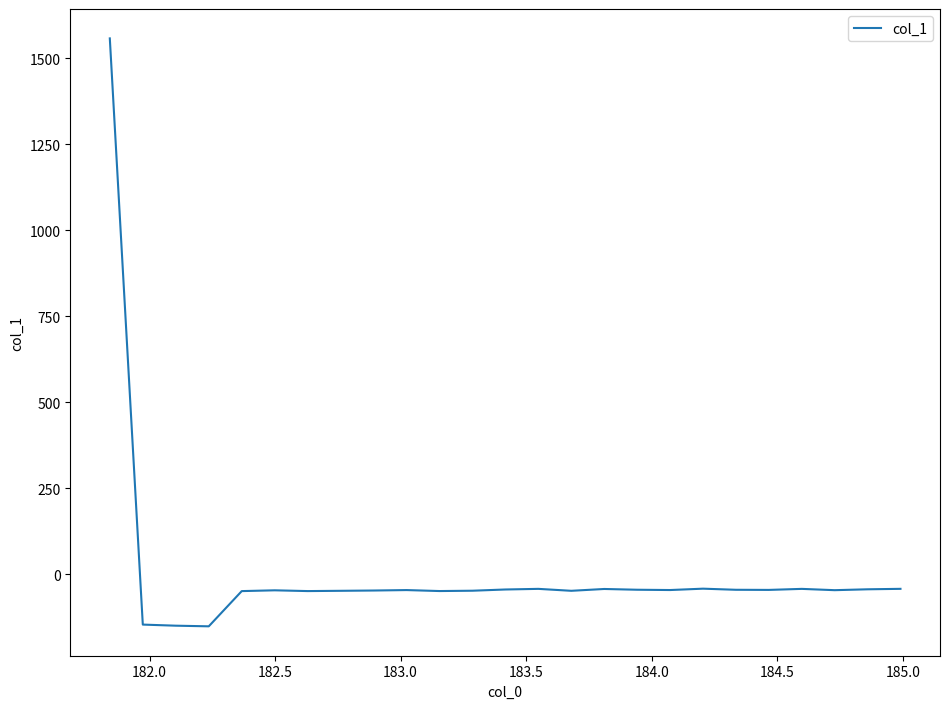

What is the smallest value displayed?

-151.6